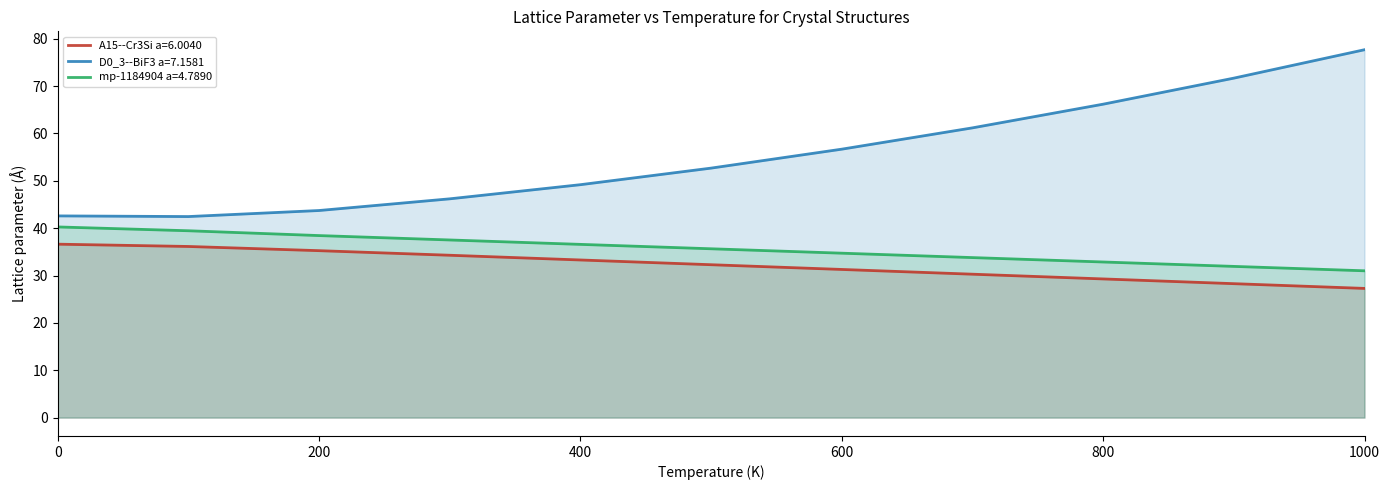

Reading right to left, extract all data points from this chart.

A15--Cr3Si a=6.0040: 1000.0=27.3	900.0=28.3	800.0=29.3	700.0=30.3	600.0=31.3	500.0=32.3	400.0=33.3	300.0=34.3	200.0=35.2	100.0=36.1	0.0=36.6
D0_3--BiF3 a=7.1581: 1000.0=77.7	900.0=71.7	800.0=66.2	700.0=61.2	600.0=56.7	500.0=52.7	400.0=49.2	300.0=46.2	200.0=43.7	100.0=42.5	0.0=42.6
mp-1184904 a=4.7890: 1000.0=31.0	900.0=31.9	800.0=32.9	700.0=33.8	600.0=34.7	500.0=35.6	400.0=36.6	300.0=37.5	200.0=38.4	100.0=39.5	0.0=40.3